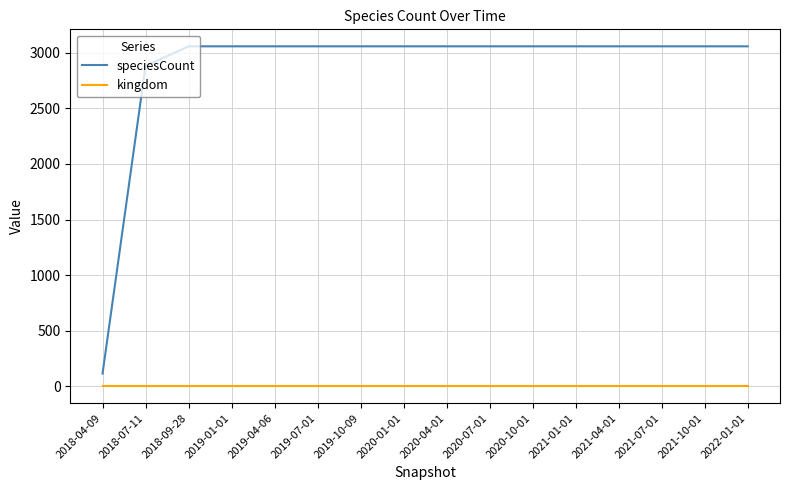

Reading left to right, list all the values displayed in this chart.

speciesCount: 2018-04-09=114	2018-07-11=2881	2018-09-28=3058	2019-01-01=3058	2019-04-06=3058	2019-07-01=3058	2019-10-09=3058	2020-01-01=3058	2020-04-01=3058	2020-07-01=3058	2020-10-01=3058	2021-01-01=3058	2021-04-01=3058	2021-07-01=3058	2021-10-01=3058	2022-01-01=3058
kingdom: 2018-04-09=1	2018-07-11=1	2018-09-28=1	2019-01-01=1	2019-04-06=1	2019-07-01=1	2019-10-09=1	2020-01-01=1	2020-04-01=1	2020-07-01=1	2020-10-01=1	2021-01-01=1	2021-04-01=1	2021-07-01=1	2021-10-01=1	2022-01-01=1